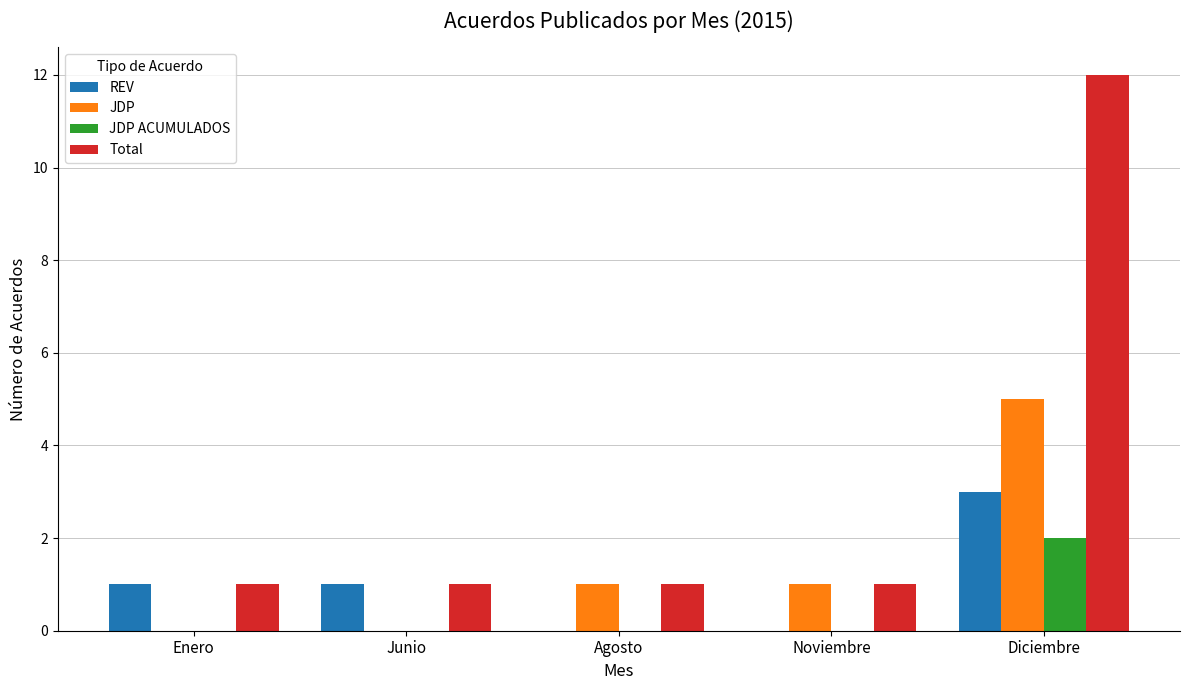

True or false: REV has a value of 1 at Junio.

True